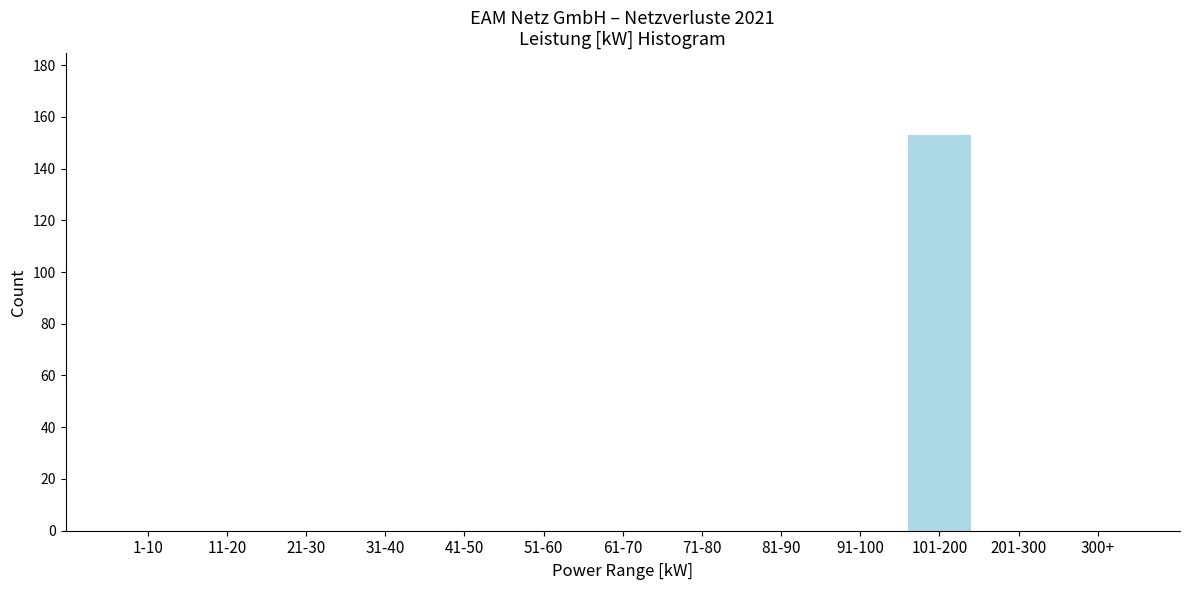

Reading right to left, extract all data points from this chart.

300+=0	201-300=0	101-200=153	91-100=0	81-90=0	71-80=0	61-70=0	51-60=0	41-50=0	31-40=0	21-30=0	11-20=0	1-10=0